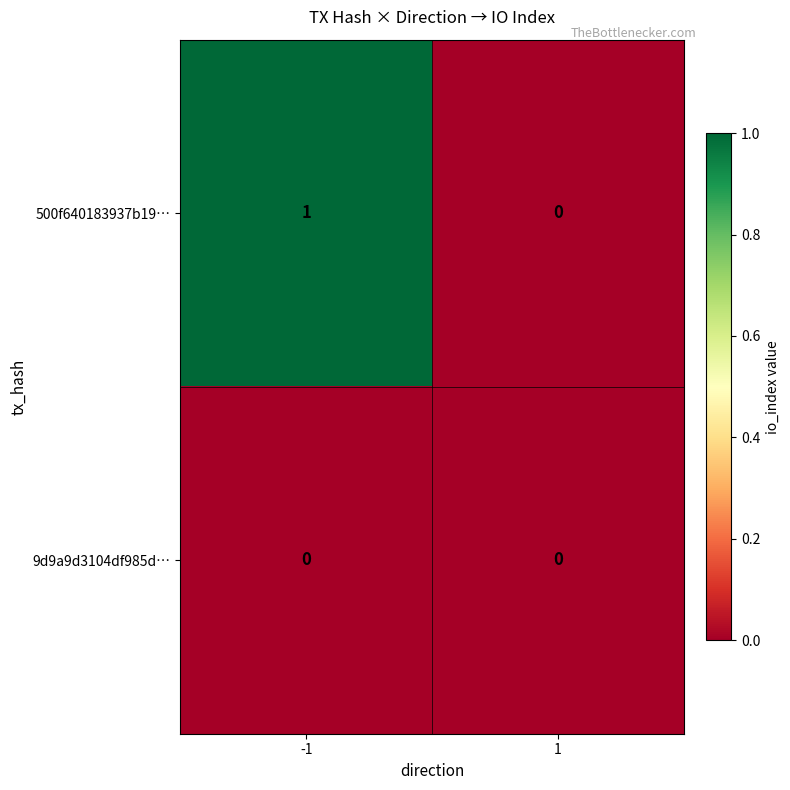

Reading right to left, what are all the values shown in this chart?

500f640183937b19…: 0	1
9d9a9d3104df985d…: 0	0